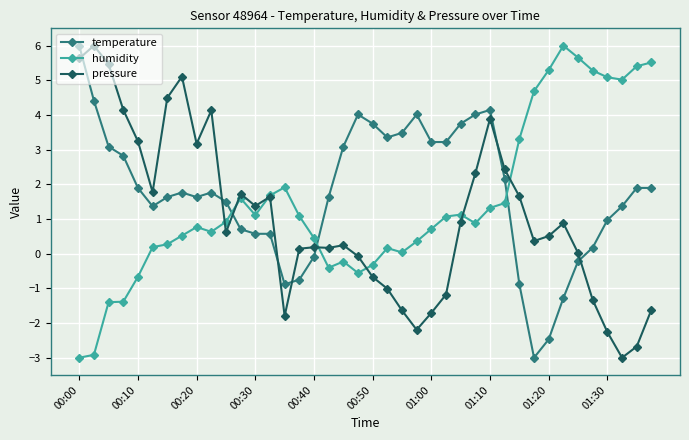

What is the minimum value for humidity?

-3.0